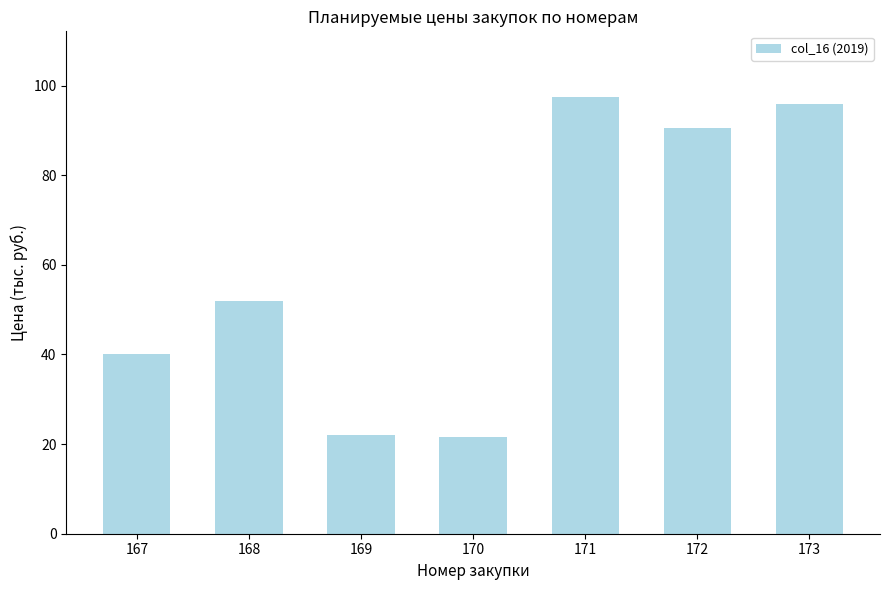

Where is the data nearest to the value 59?

168